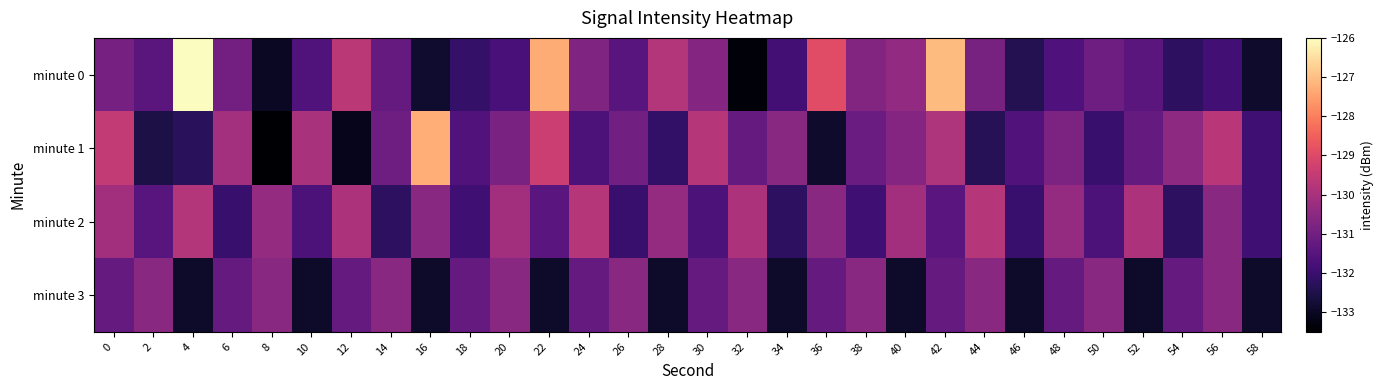

At which category does the chart reach its minimum across all series?

8